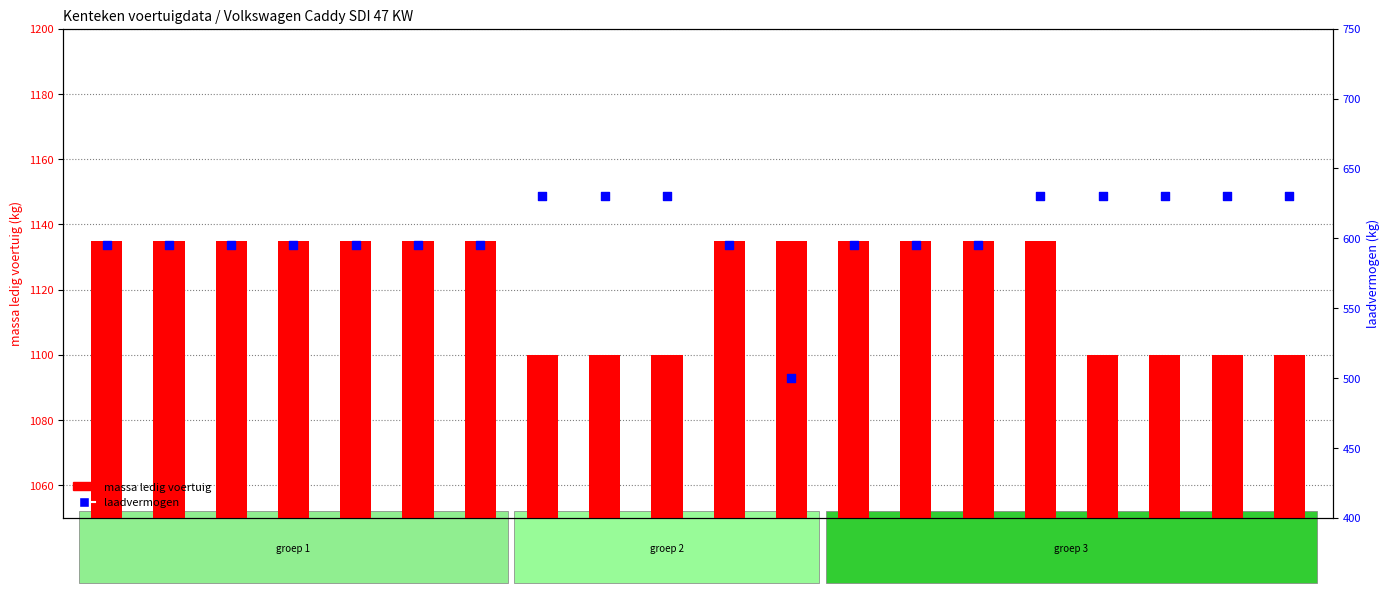

At how many categories does at least one series exceed 557?

20